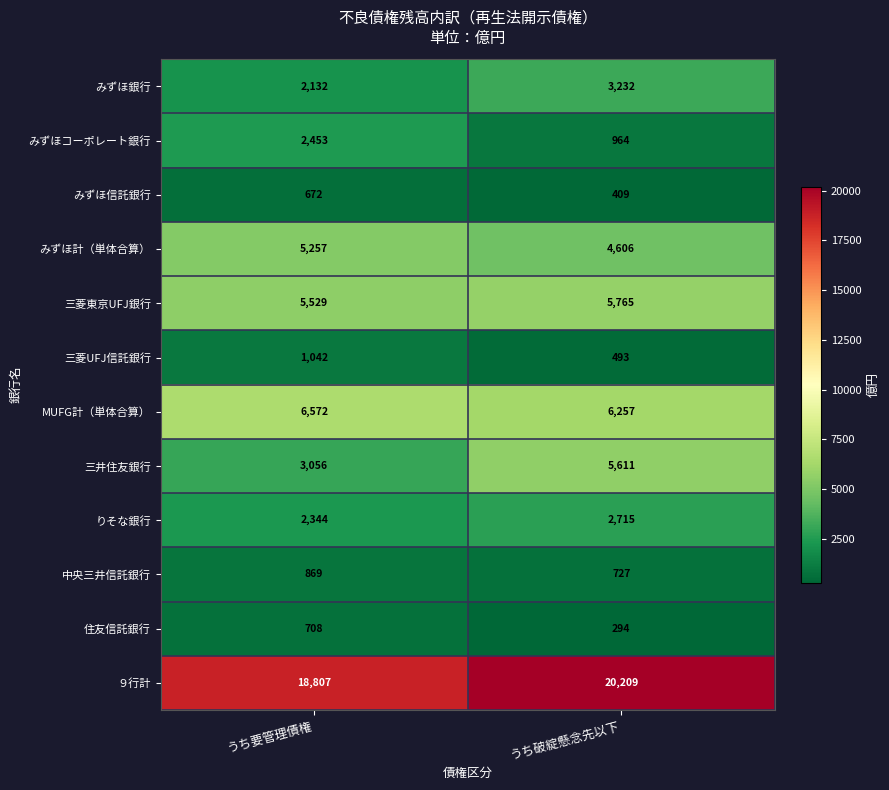

What is the difference between the みずほ計（単体合算） values at うち破綻懸念先以下 and うち要管理債権?

651